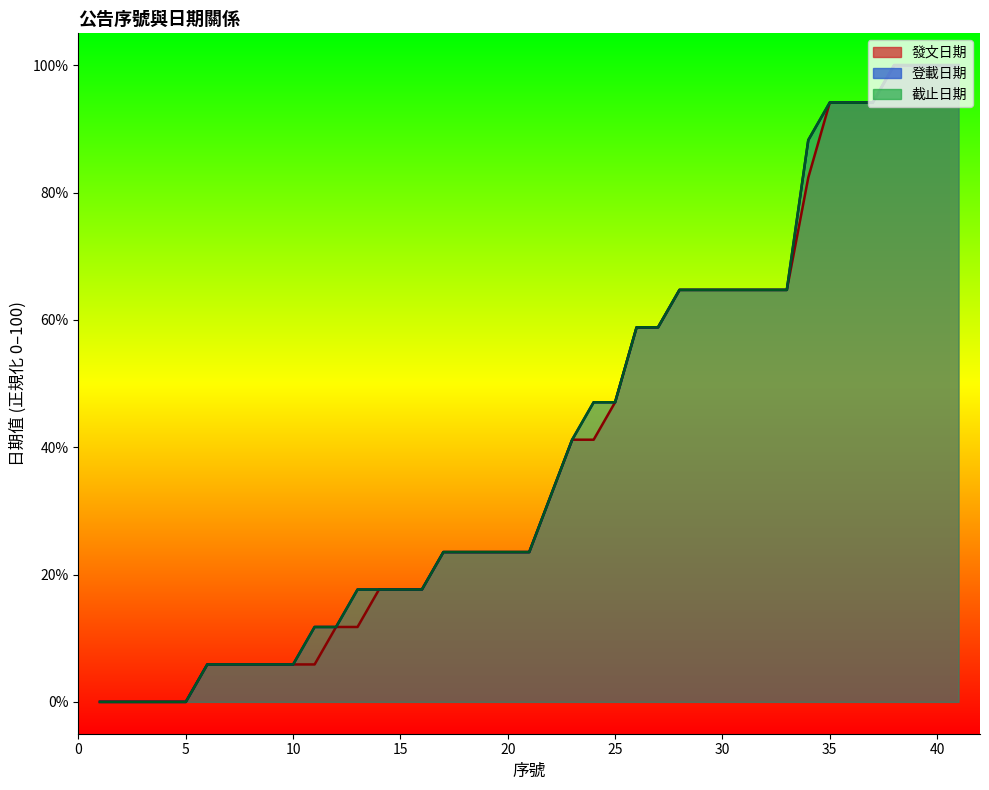

Reading left to right, list all the values displayed in this chart.

發文日期: 1=0.0	2=0.0	3=0.0	4=0.0	5=0.0	6=5.9	7=5.9	8=5.9	9=5.9	10=5.9	11=5.9	12=11.8	13=11.8	14=17.6	15=17.6	16=17.6	17=23.5	18=23.5	19=23.5	20=23.5	21=23.5	23=41.2	24=41.2	25=47.1	26=58.8	27=58.8	28=64.7	29=64.7	30=64.7	31=64.7	32=64.7	33=64.7	34=82.4	35=94.1	36=94.1	37=94.1	38=100.0	39=100.0	40=100.0	41=100.0
登載日期: 1=0.0	2=0.0	3=0.0	4=0.0	5=0.0	6=5.9	7=5.9	8=5.9	9=5.9	10=5.9	11=11.8	12=11.8	13=17.6	14=17.6	15=17.6	16=17.6	17=23.5	18=23.5	19=23.5	20=23.5	21=23.5	23=41.2	24=47.1	25=47.1	26=58.8	27=58.8	28=64.7	29=64.7	30=64.7	31=64.7	32=64.7	33=64.7	34=88.2	35=94.1	36=94.1	37=94.1	38=100.0	39=100.0	40=100.0	41=100.0
截止日期: 1=0.0	2=0.0	3=0.0	4=0.0	5=0.0	6=5.9	7=5.9	8=5.9	9=5.9	10=5.9	11=11.8	12=11.8	13=17.6	14=17.6	15=17.6	16=17.6	17=23.5	18=23.5	19=23.5	20=23.5	21=23.5	23=41.2	24=47.1	25=47.1	26=58.8	27=58.8	28=64.7	29=64.7	30=64.7	31=64.7	32=64.7	33=64.7	34=88.2	35=94.1	36=94.1	37=94.1	38=100.0	39=100.0	40=100.0	41=100.0